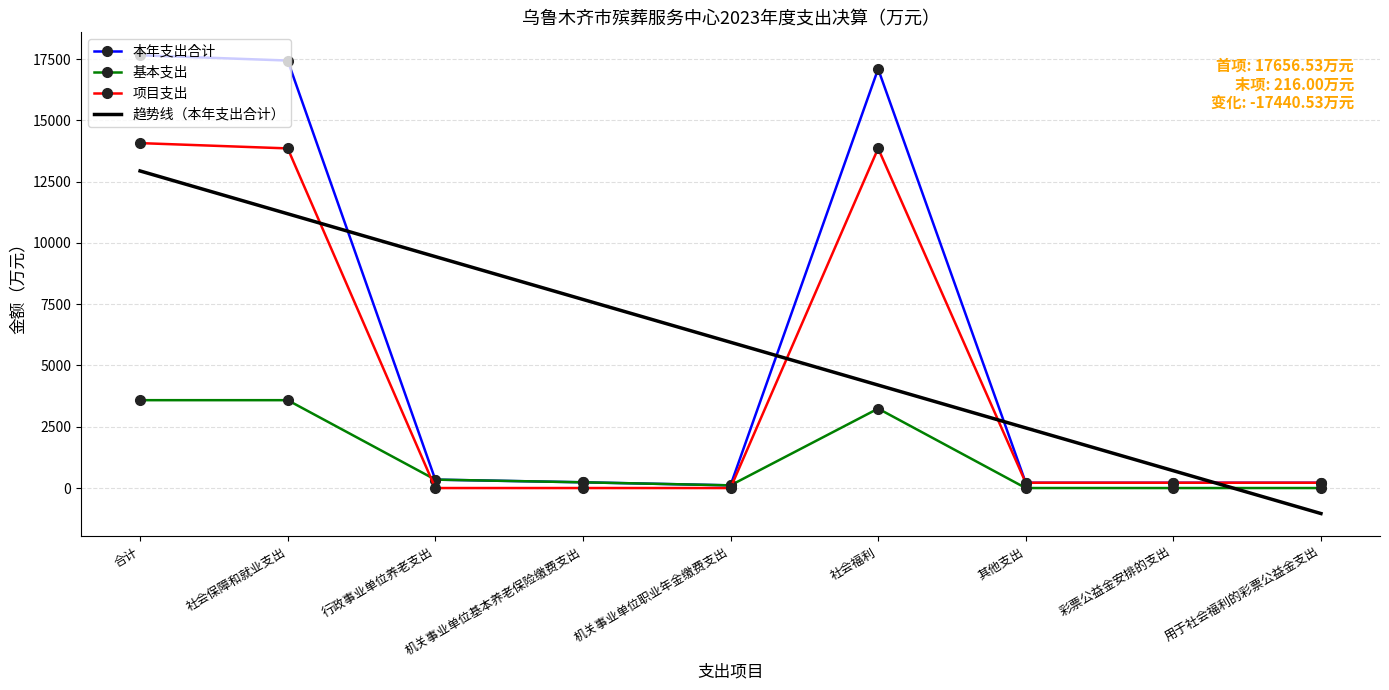

What is the maximum value for 项目支出?

14072.1